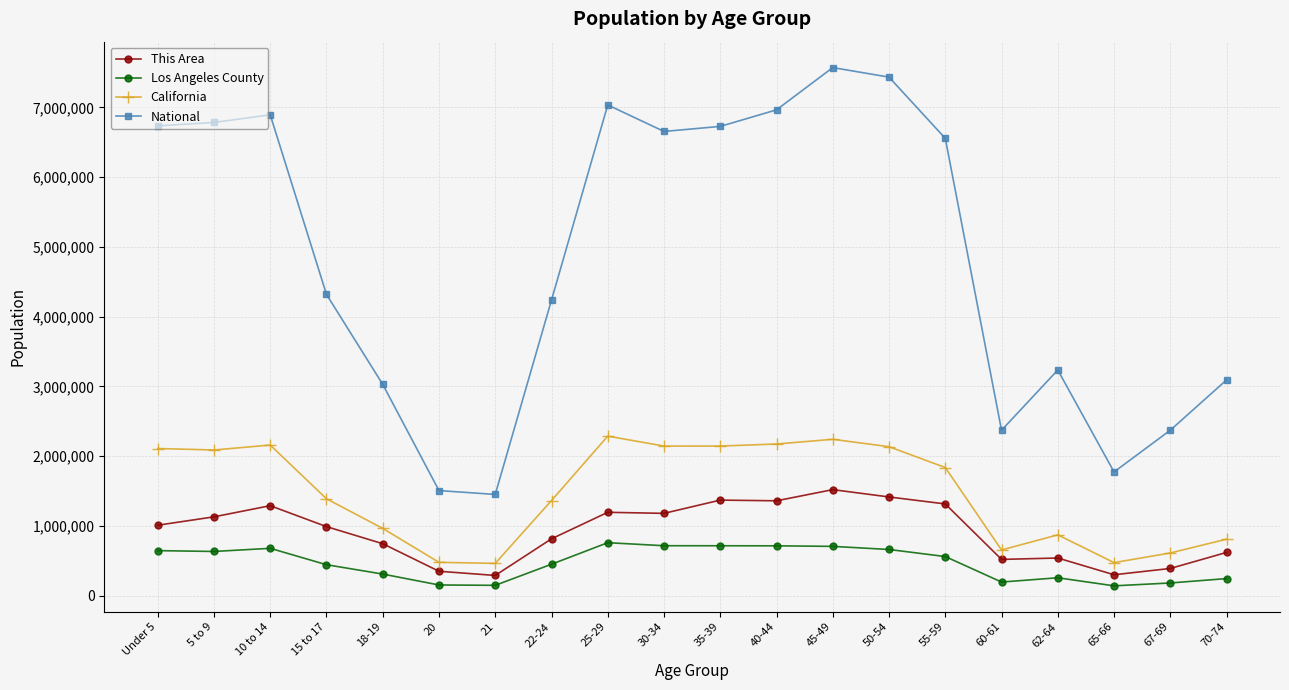

What is the approximate value of Los Angeles County at 15 to 17?

443880.0